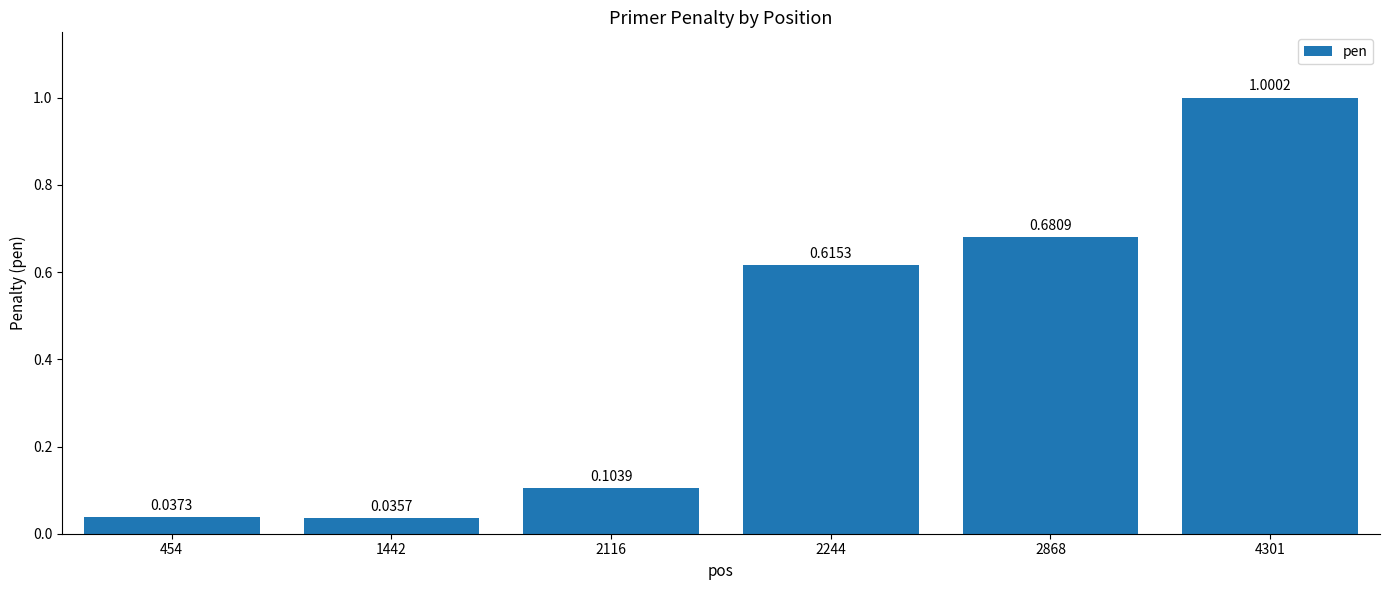

What is the change in value from 2868 to 4301?

+0.3